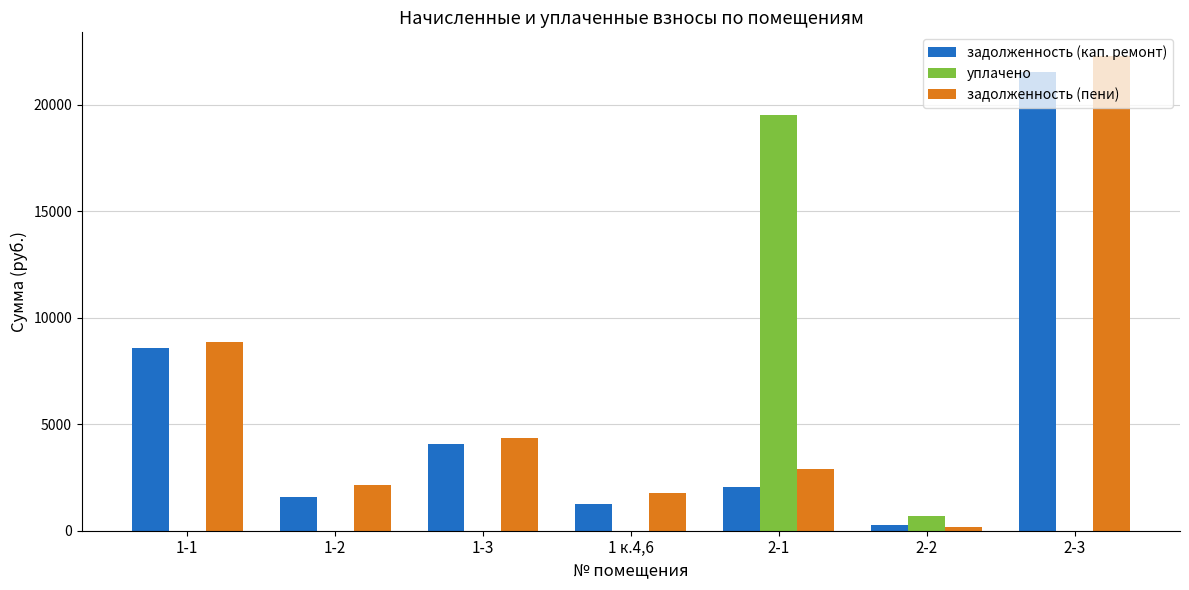

The value of уплачено at 1 к.4,6 is 0.0. True or false?

True